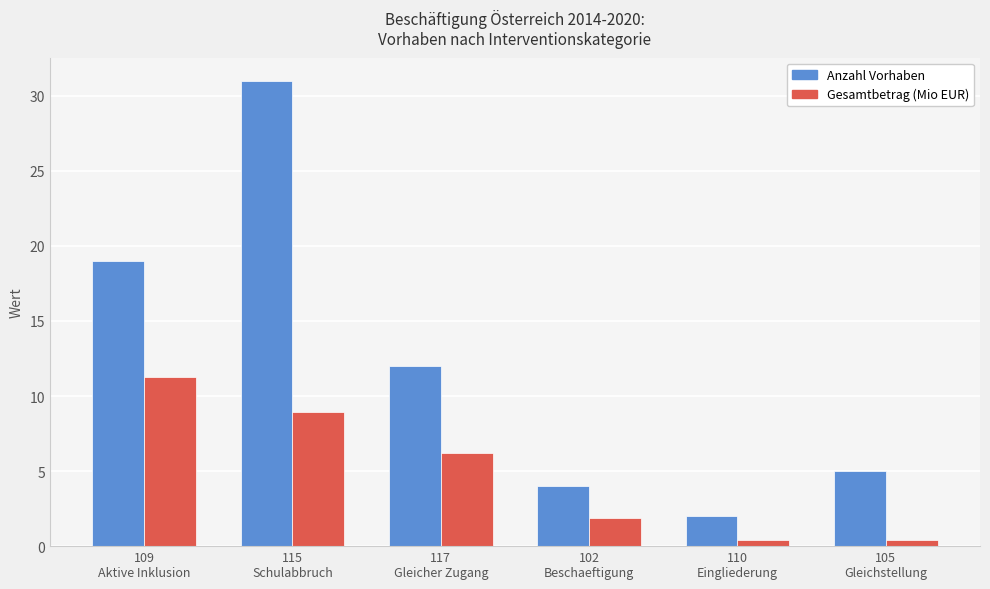

What is the approximate value of Gesamtbetrag (Mio EUR) at 109
Aktive Inklusion?

11.3